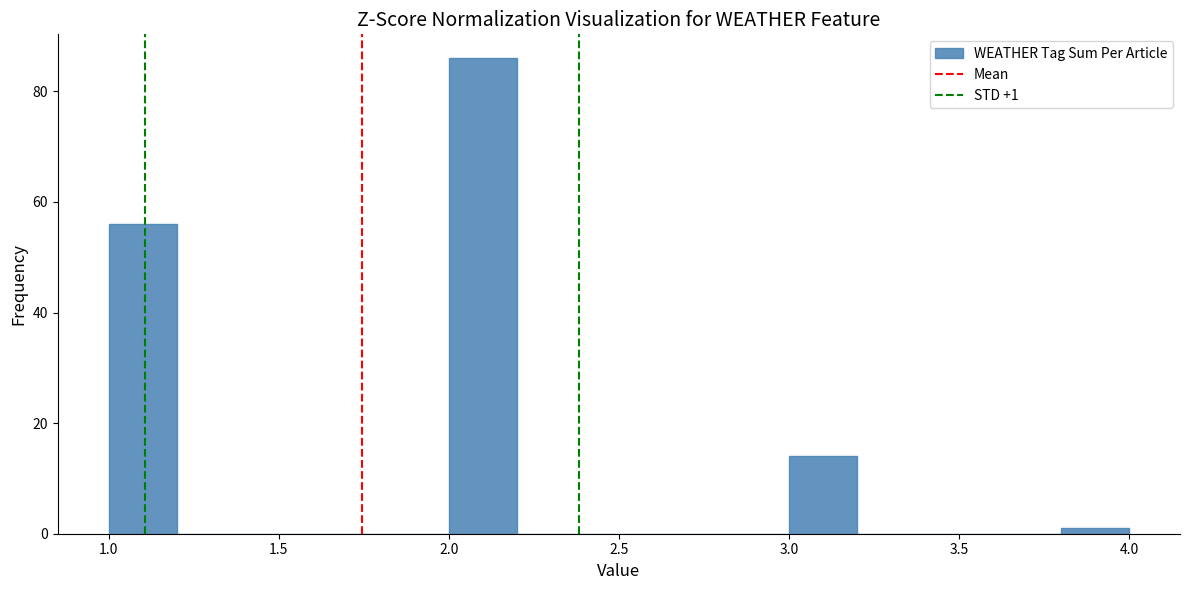

Over which range of the x-axis is the bar tallest?

2.0 to 2.2